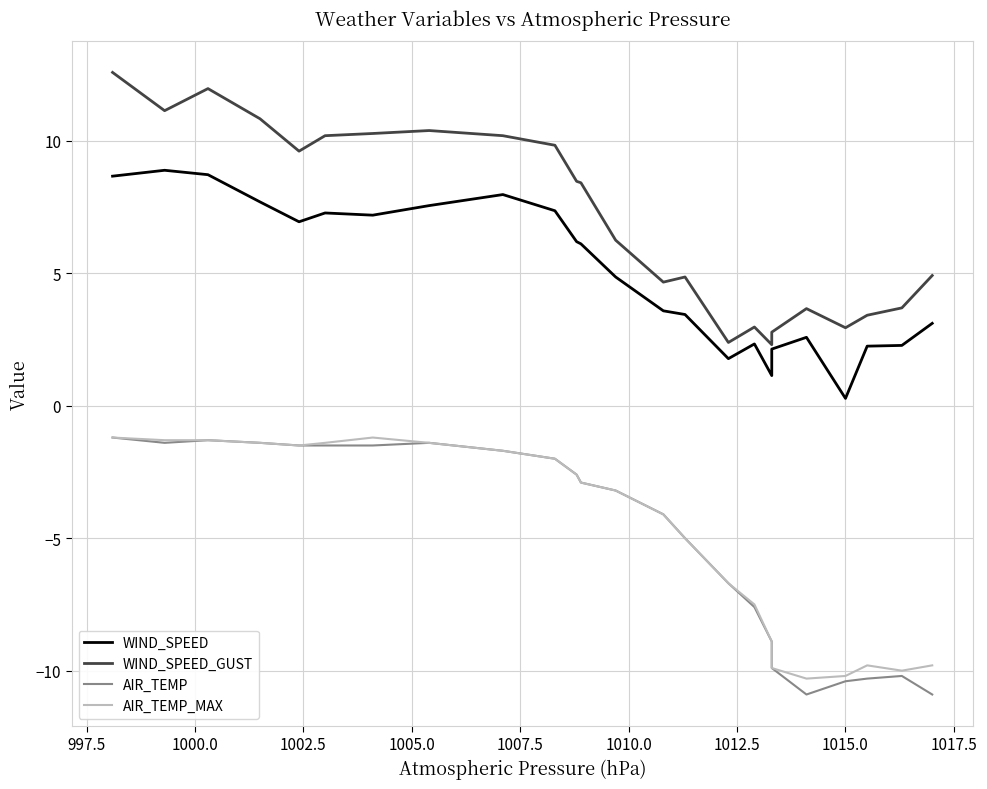

True or false: AIR_TEMP_MAX has more than 0 interior local peaks.

True